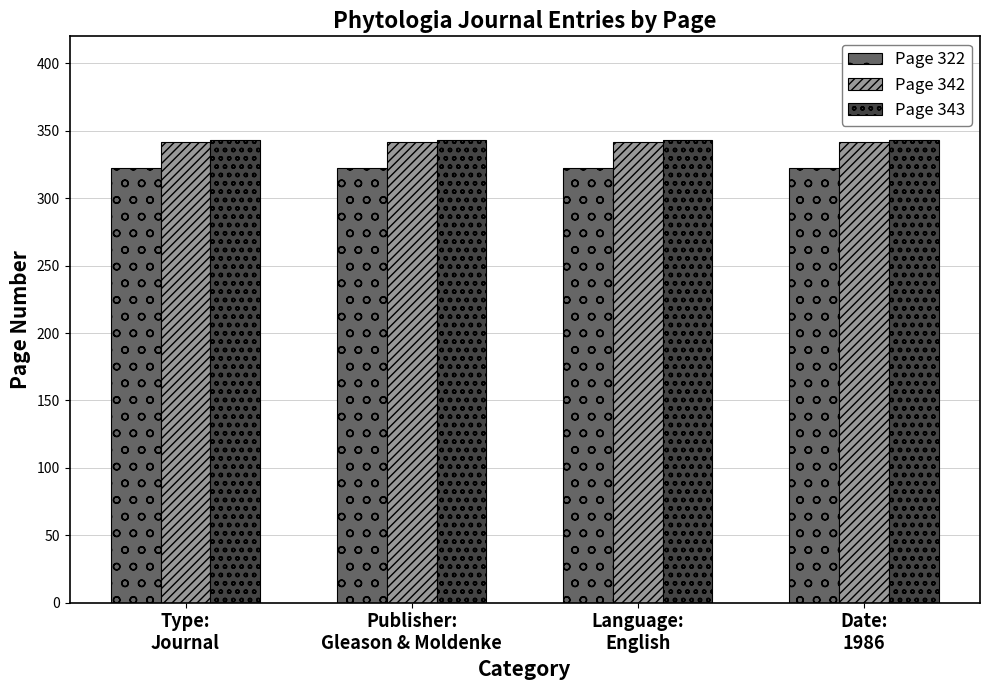

What is the value of the Page 343 bar at the 2nd from the left?

343